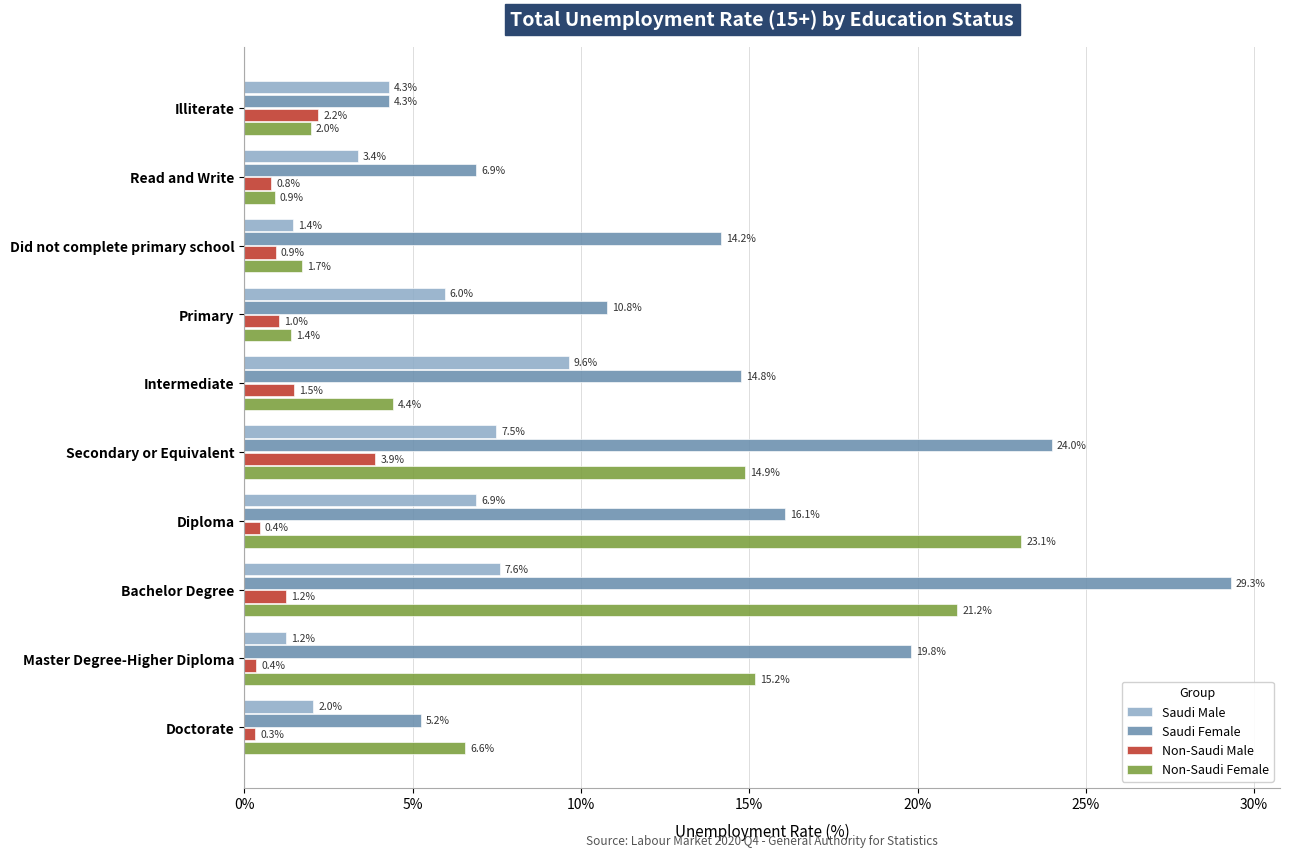

Which series changed the most between Primary and Diploma?

Non-Saudi Female